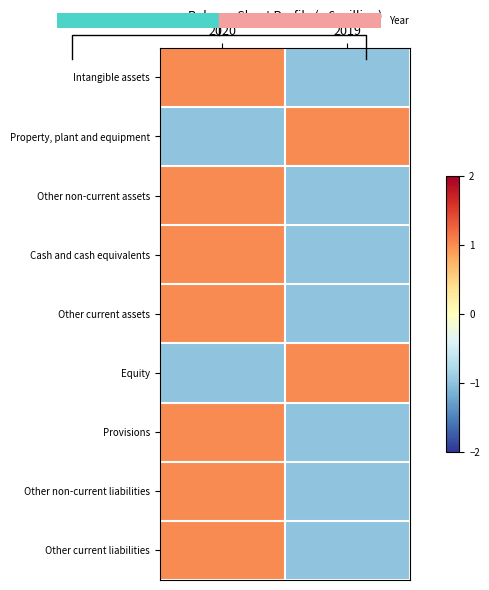

At which label does Other current liabilities reach its minimum?

2019